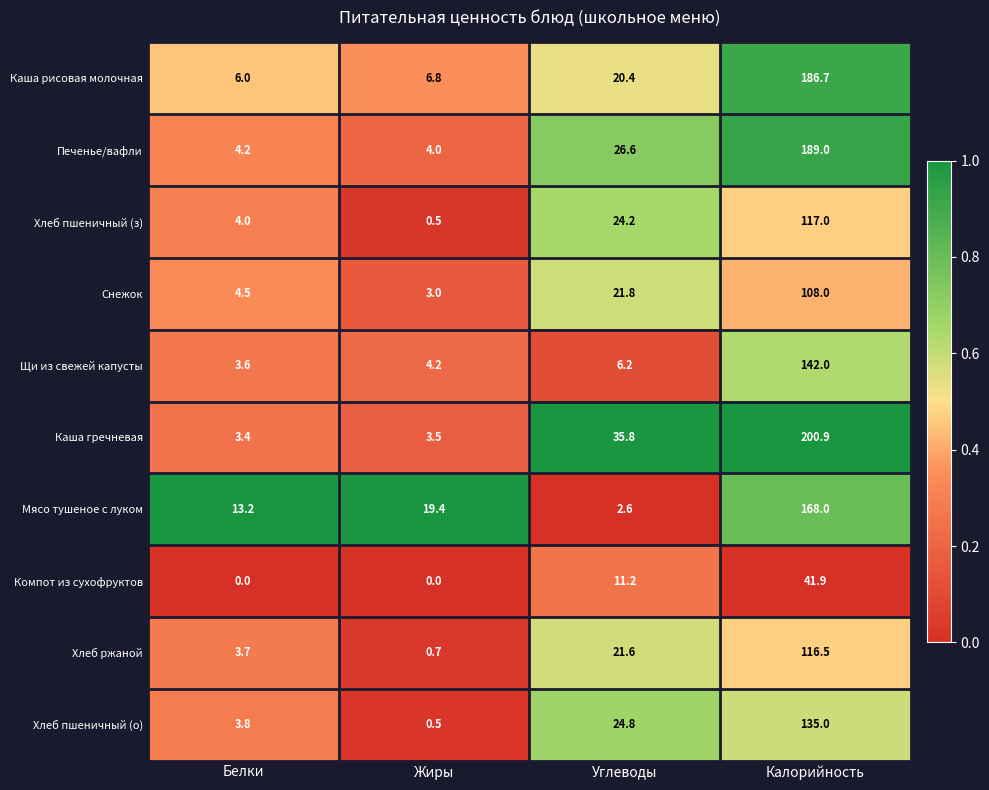

What is the difference between the highest and lowest values at Калорийность?

159.0